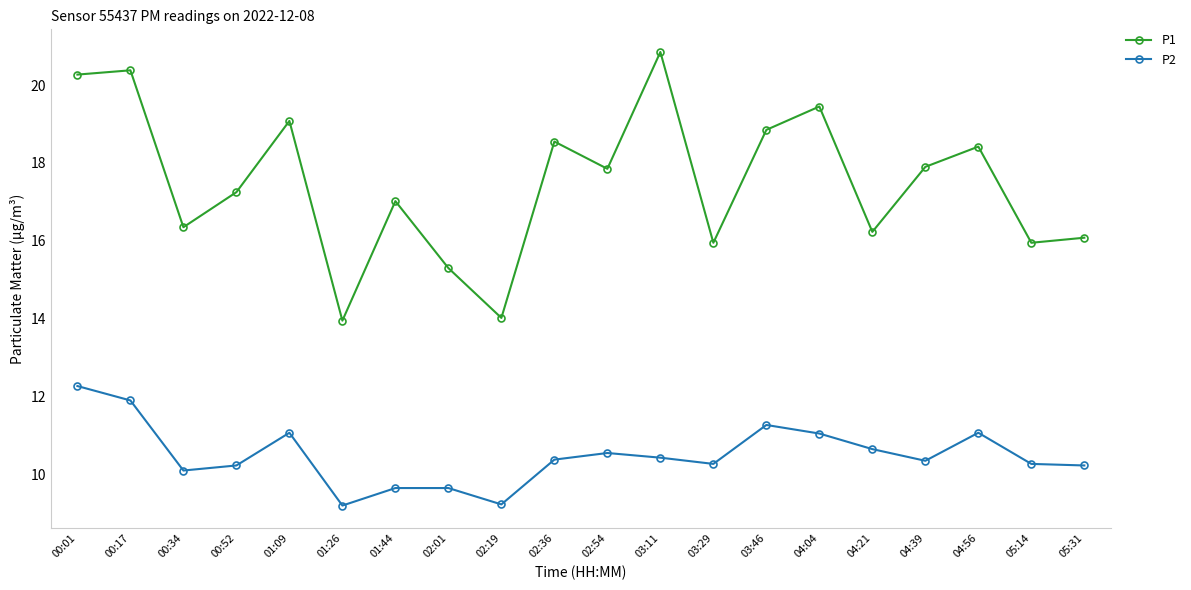

How many lines are shown in the chart?

2